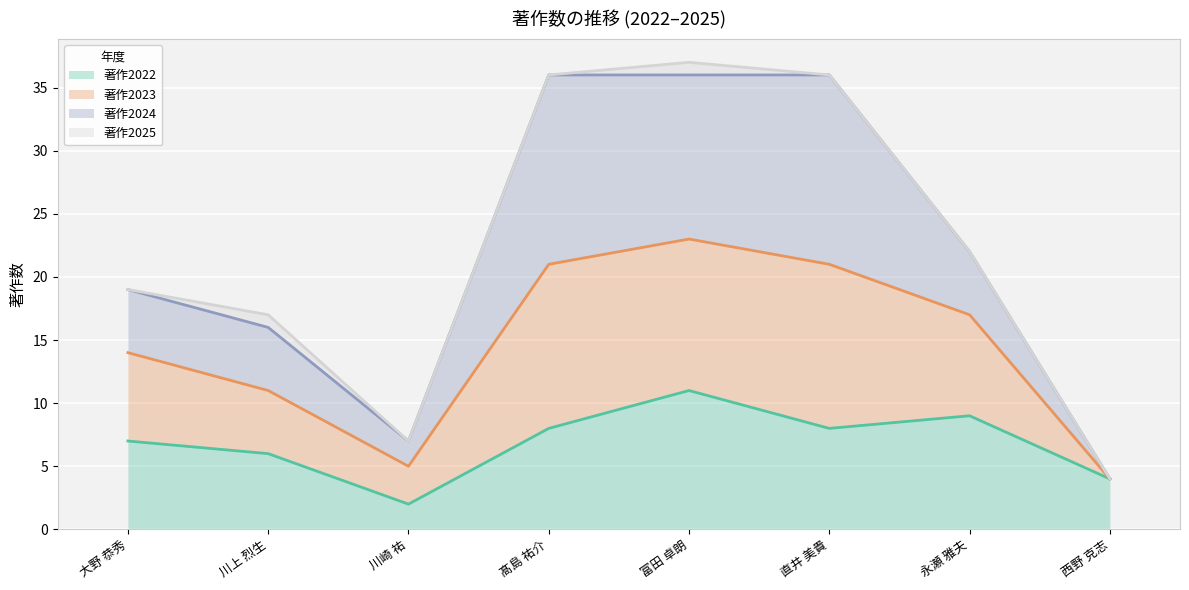

What is the total value across all series at 川上 烈生?

17